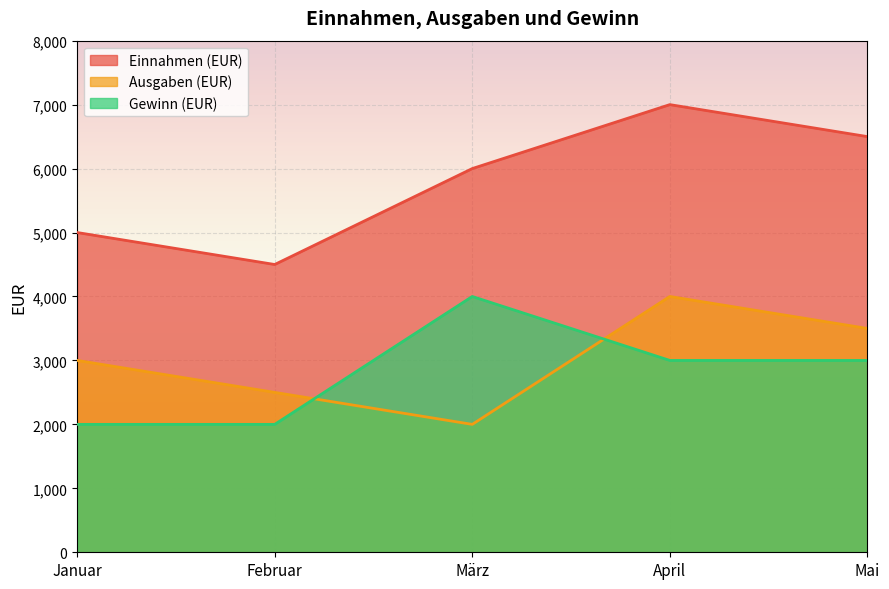

What is the difference between the highest and lowest values at April?

4000